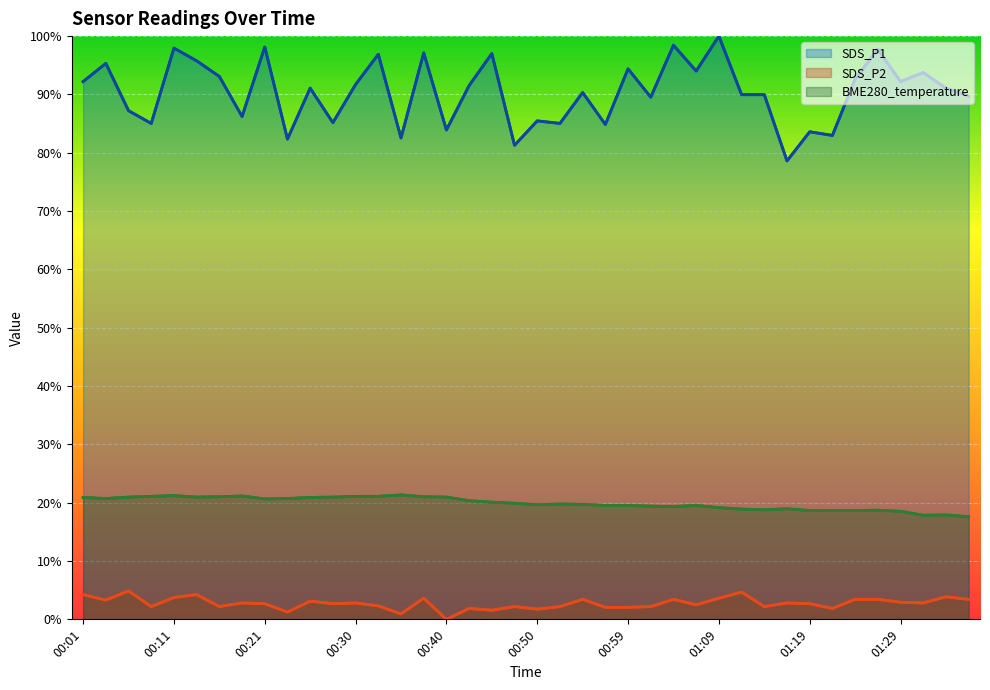

Which label corresponds to the smallest value in the chart?

00:40